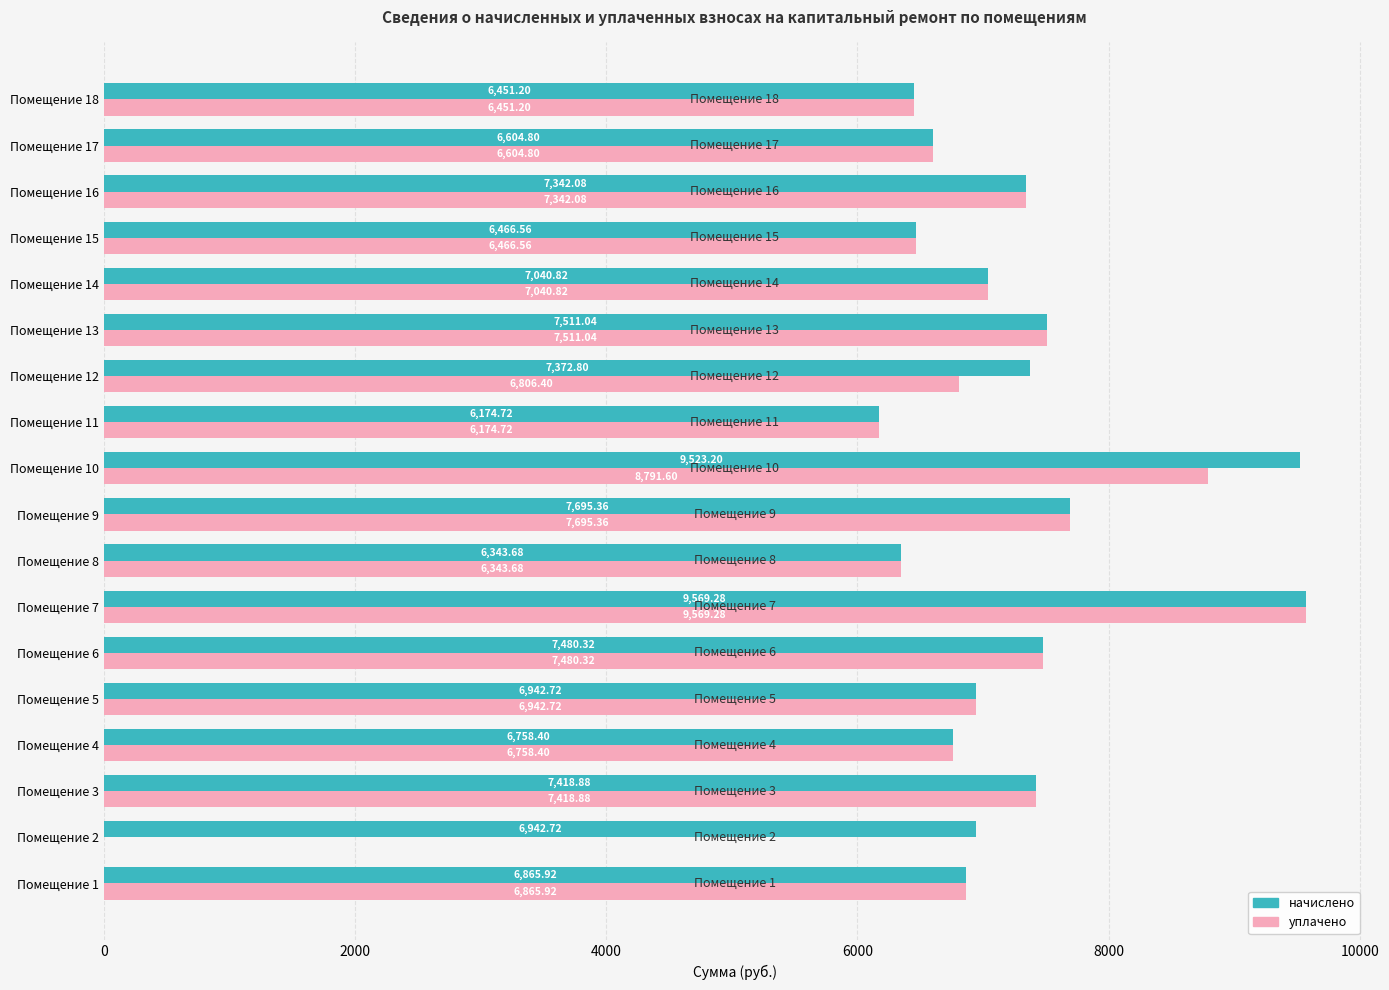

At which category is the sum across all series the highest?

Помещение 7